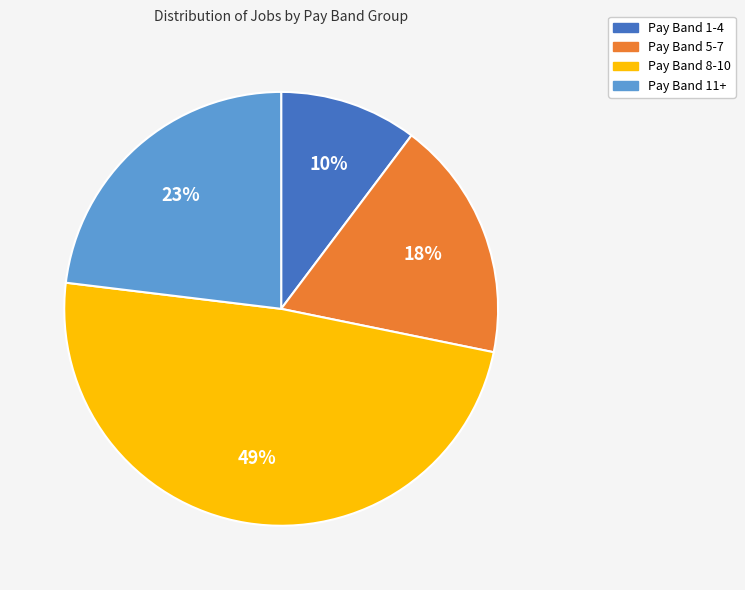

How many segments does this pie chart have?

4